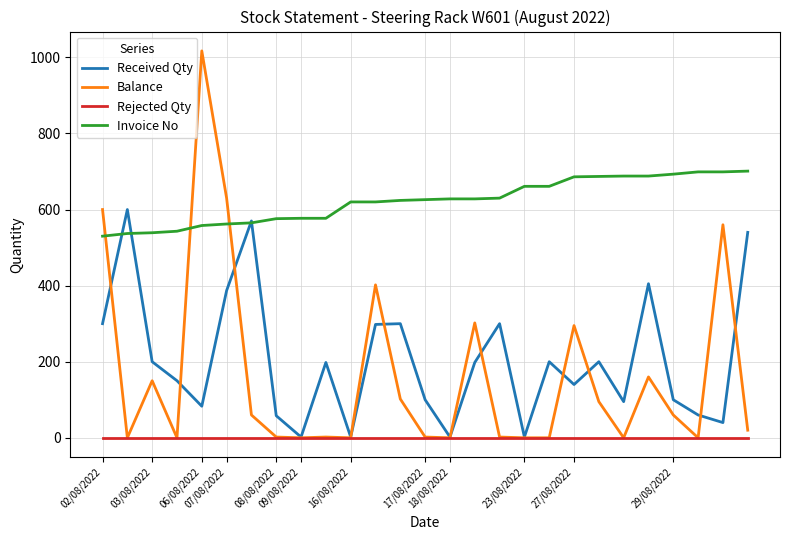

What is the highest value of the Balance series?

1017